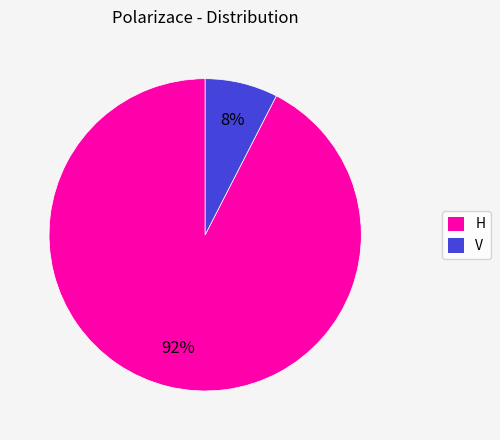

What is the largest slice in the pie chart?

H